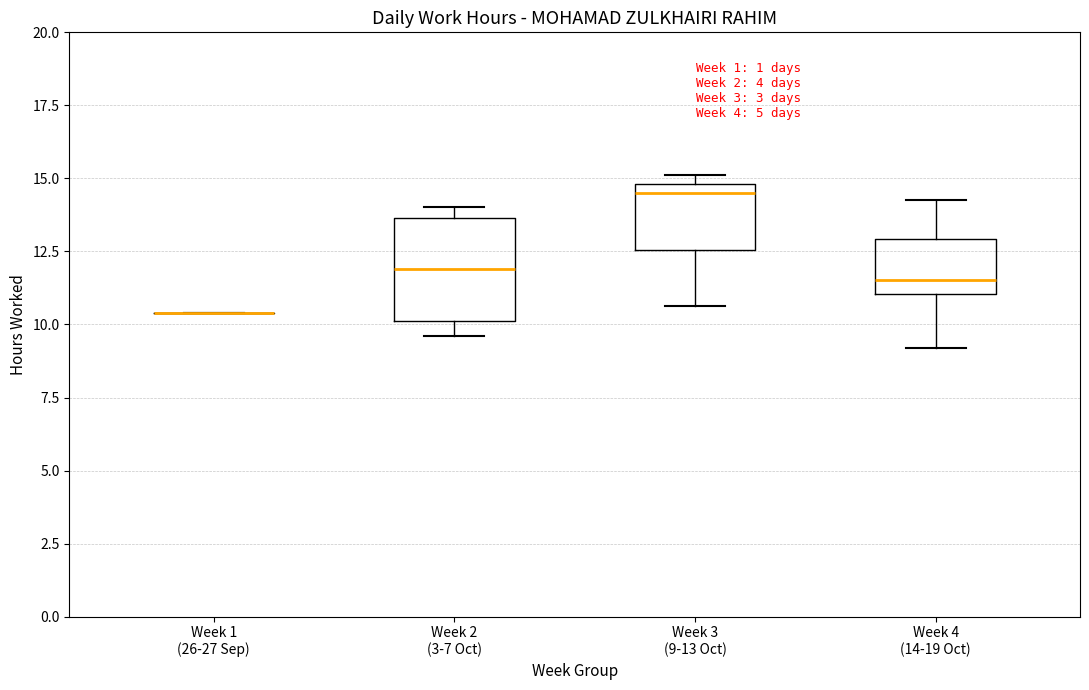

Reading left to right, read every box against the y-axis: the position of its median line, the range the box covers, and the ends of its whiskers. The values are not printed on the chart, so give them approximately, as read against the axis.

Week 1 (26-27 Sep): box collapsed to a line at 10.5, whiskers 10.5 to 10.5
Week 2 (3-7 Oct): median 12.0, box 10.0 to 13.5, whiskers 9.5 to 14.0
Week 3 (9-13 Oct): median 14.5, box 12.5 to 15.0, whiskers 10.5 to 15.0 (just above the box's upper edge)
Week 4 (14-19 Oct): median 11.5, box 11.0 to 13.0, whiskers 9.0 to 14.5